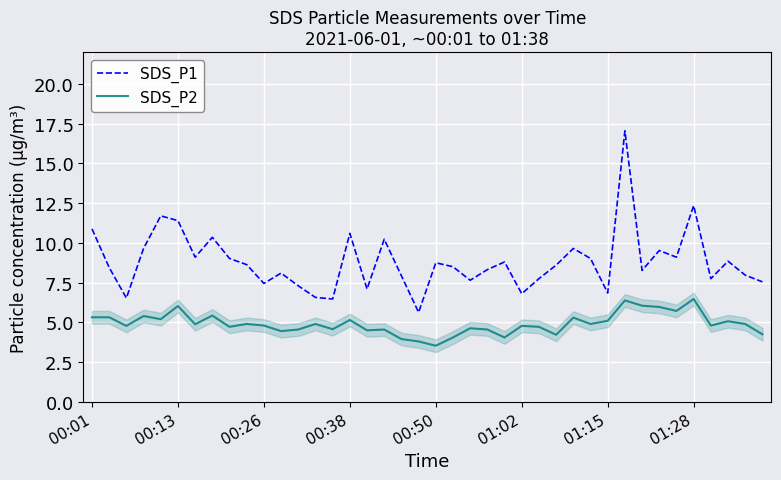

True or false: SDS_P2 and SDS_P1 cross at least once.

False